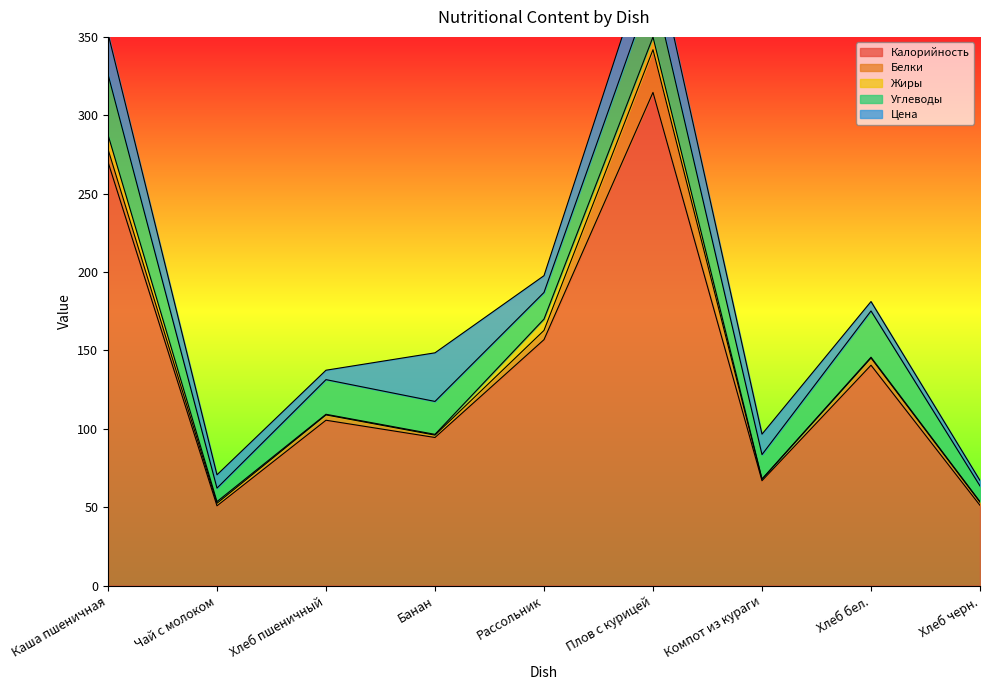

What is the label of the 1st point from the left?

Каша пшеничная